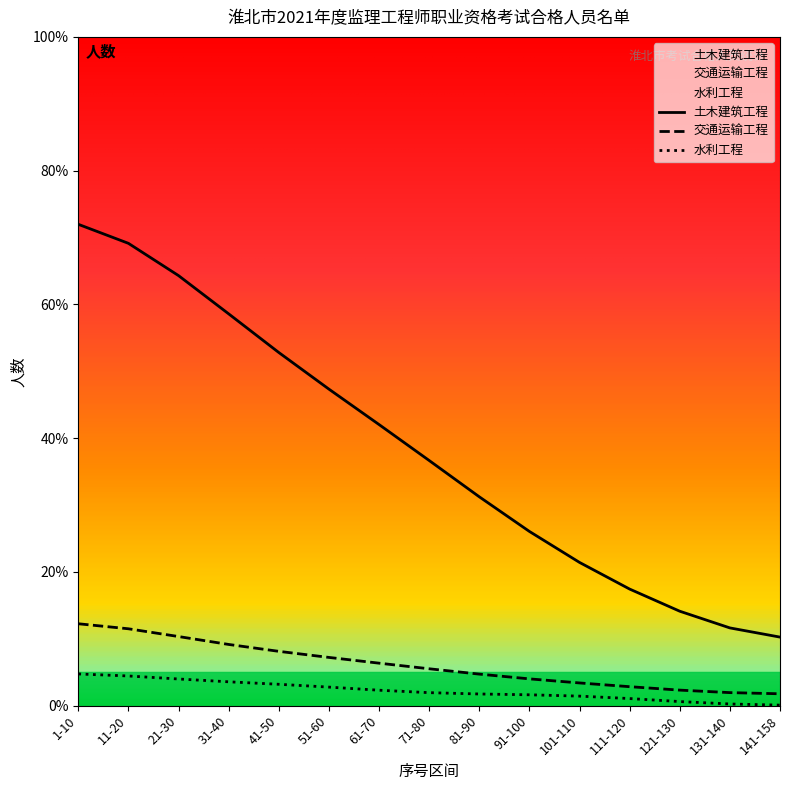

At which label is 交通运输工程 closest to 7?

51-60